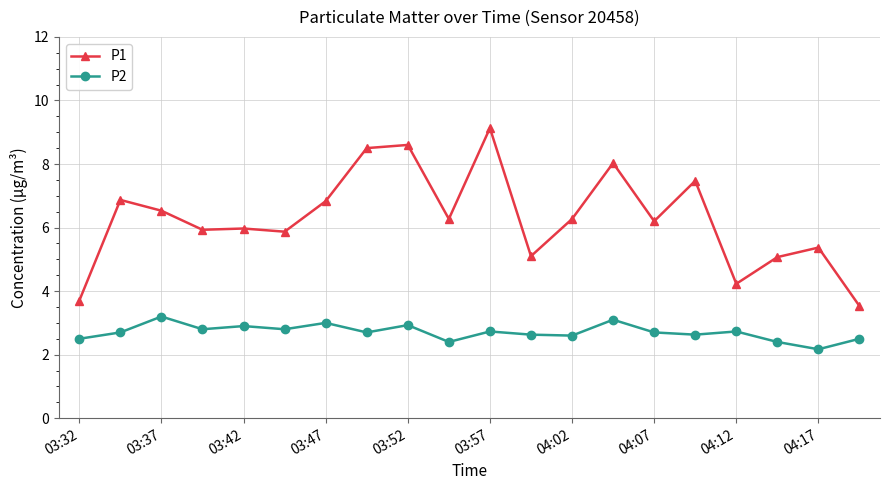

Does the chart have visible grid lines?

Yes